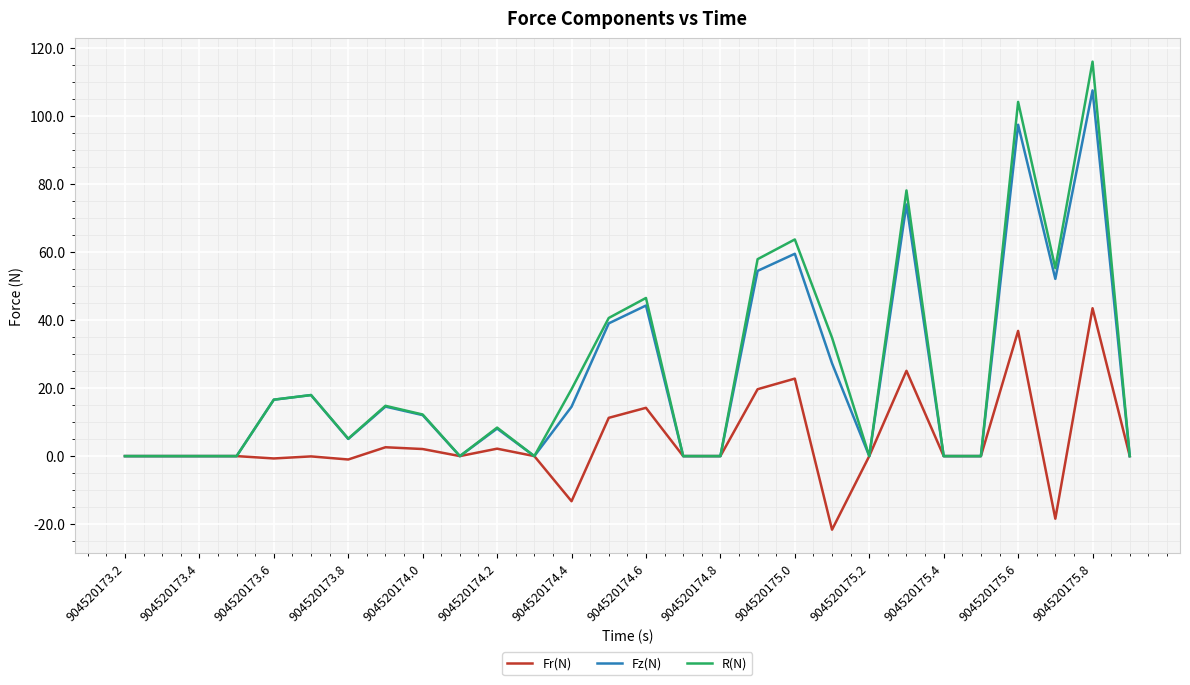

List the series in order of their peak value, lowest first.

Fr(N), Fz(N), R(N)